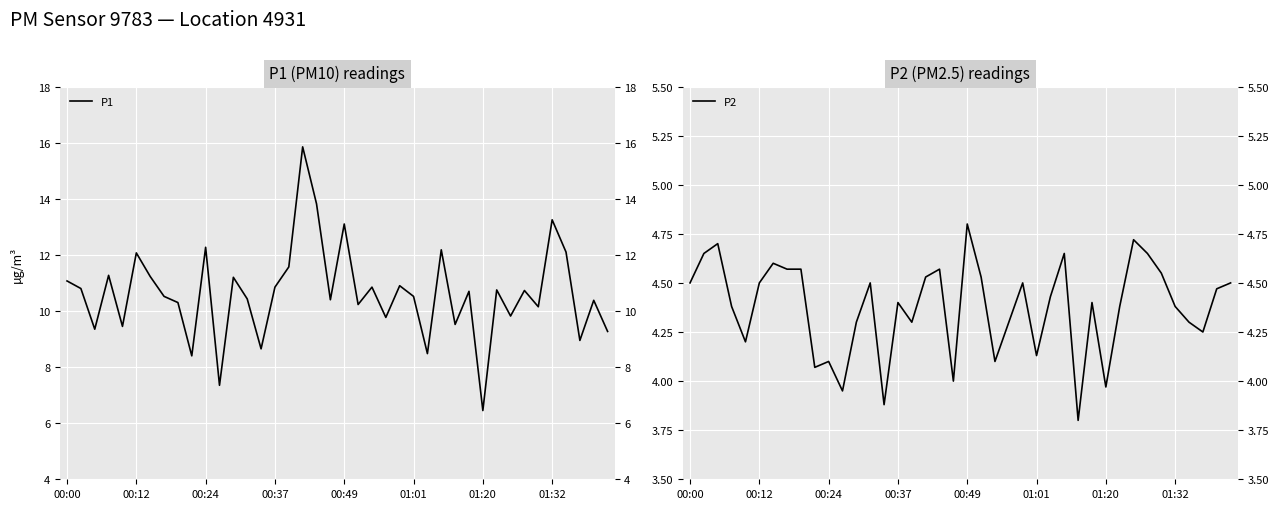

True or false: P2 has more than 2 interior local peaks.

True